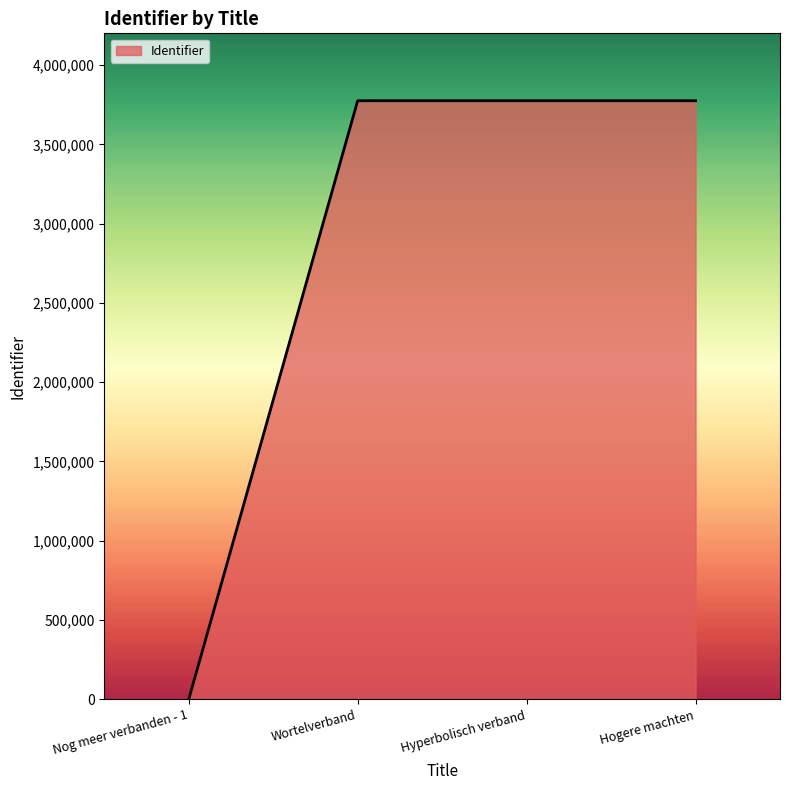

True or false: there are more than 1 points higher than both neighbors.

False